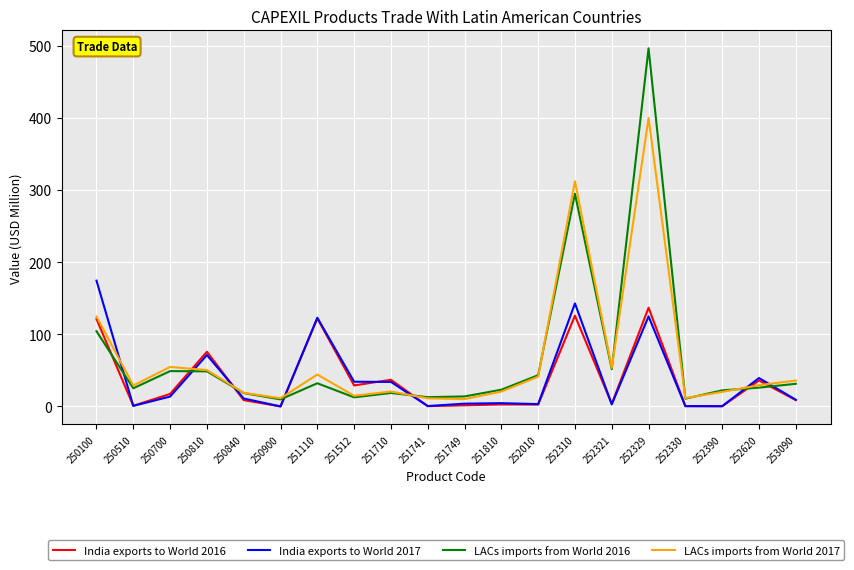

What is the difference between the highest and lowest values at 252310?

186.3